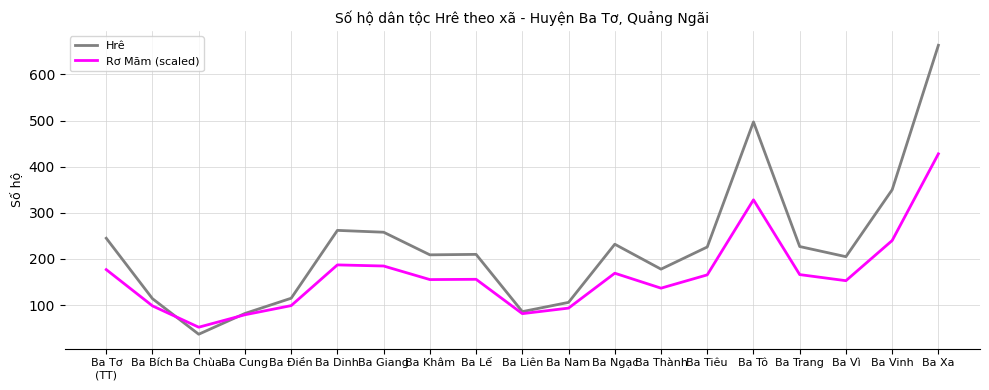

What position from the left is Ba Vinh?

18